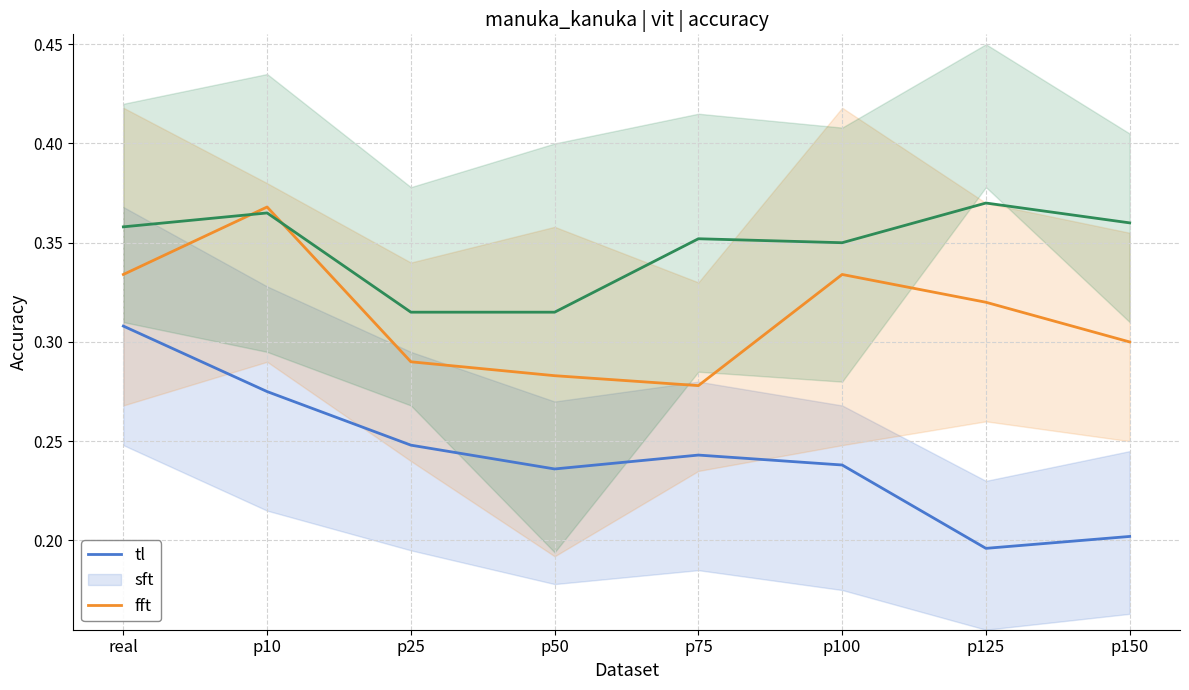

What is the label of the 6th point from the left?

p100